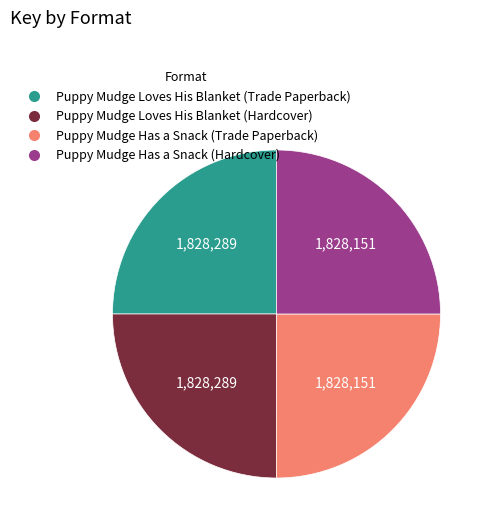

True or false: Puppy Mudge Has a Snack (Trade Paperback) accounts for 39% of the total.

False